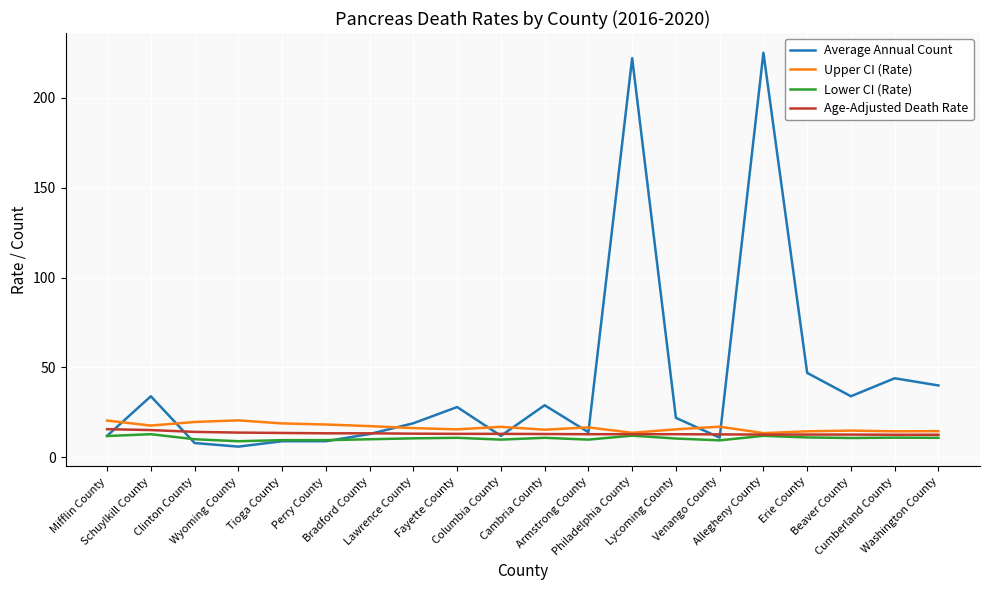

Which series has the largest range (max minus min)?

Average Annual Count